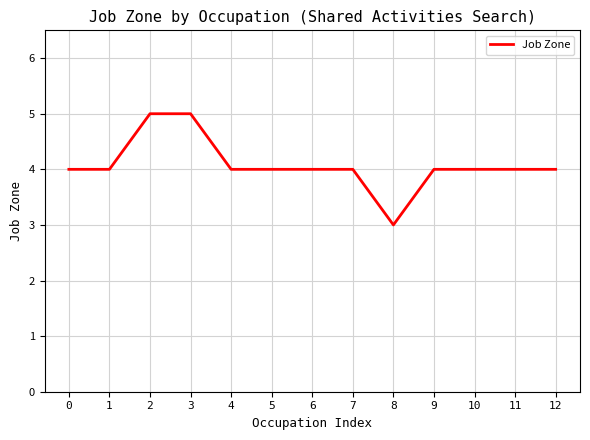

How many values are between 4 and 5?

12